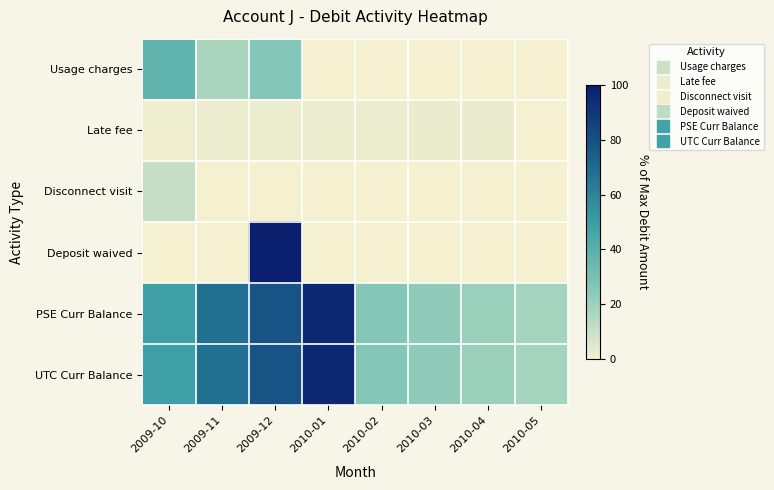

Reading left to right, what are all the values shown in this chart?

Usage charges: 2009-10=37.2	2009-11=17.1	2009-12=26.3	2010-01=0.0	2010-02=0.0	2010-03=0.0	2010-04=0.0	2010-05=0.0
Late fee: 2009-10=1.8	2009-11=2.3	2009-12=2.3	2010-01=2.3	2010-02=2.3	2010-03=2.5	2010-04=2.5	2010-05=0.2
Disconnect visit: 2009-10=11.2	2009-11=0.0	2009-12=0.0	2010-01=0.0	2010-02=0.0	2010-03=0.0	2010-04=0.0	2010-05=0.0
Deposit waived: 2009-10=0.0	2009-11=0.0	2009-12=100.0	2010-01=0.0	2010-02=0.0	2010-03=0.0	2010-04=0.0	2010-05=0.0
PSE Curr Balance: 2009-10=48.4	2009-11=67.3	2009-12=78.8	2010-01=95.9	2010-02=25.9	2010-03=23.4	2010-04=20.9	2010-05=18.4
UTC Curr Balance: 2009-10=48.4	2009-11=67.3	2009-12=78.8	2010-01=95.9	2010-02=25.9	2010-03=23.4	2010-04=20.9	2010-05=18.4